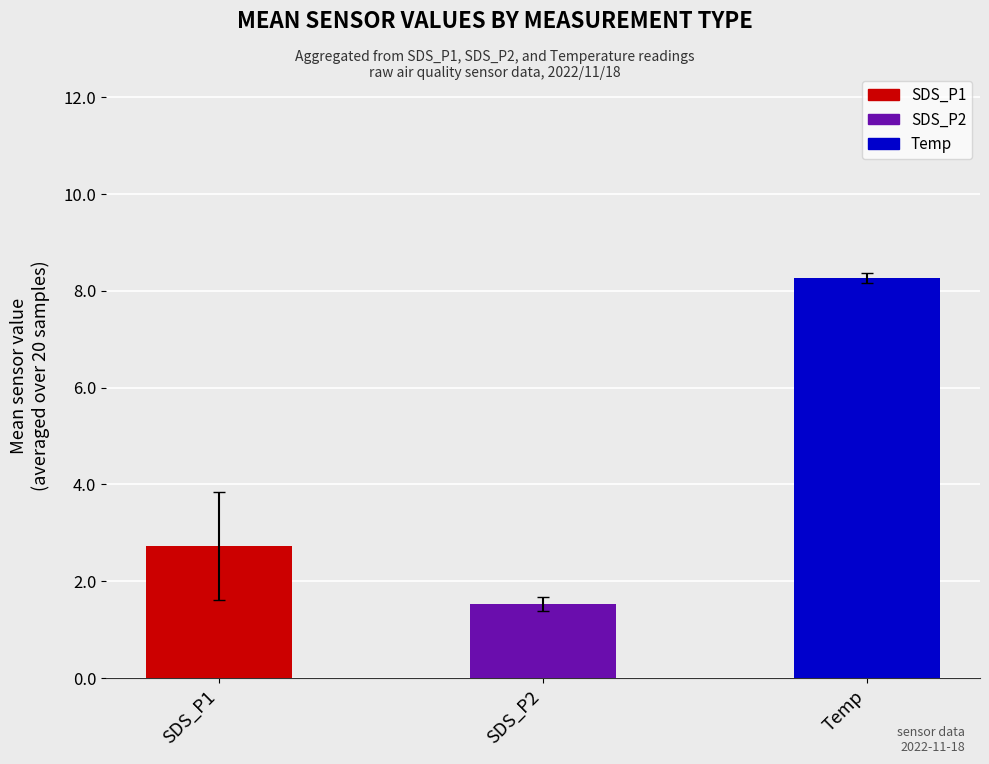

What is the change in value from SDS_P1 to Temp?

+5.5